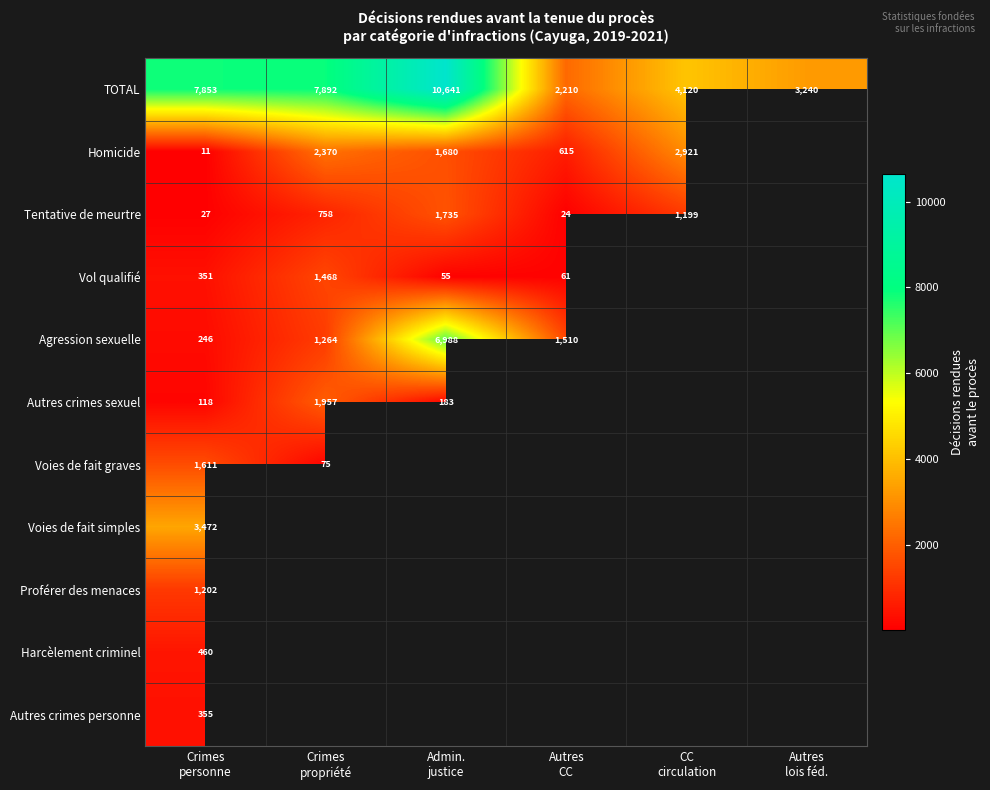

Rank the series by their maximum value, from lowest to highest.

Autres crimes personne, Harcèlement criminel, Proférer des menaces, Vol qualifié, Voies de fait graves, Tentative de meurtre, Autres crimes sexuel, Homicide, Voies de fait simples, Agression sexuelle, TOTAL